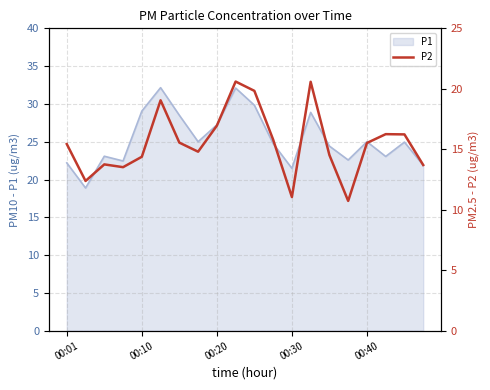

How many data points are less than 15?

9